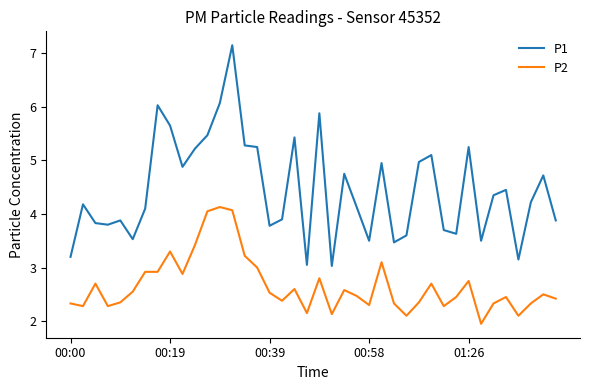

Which series has the largest total across all categories?

P1